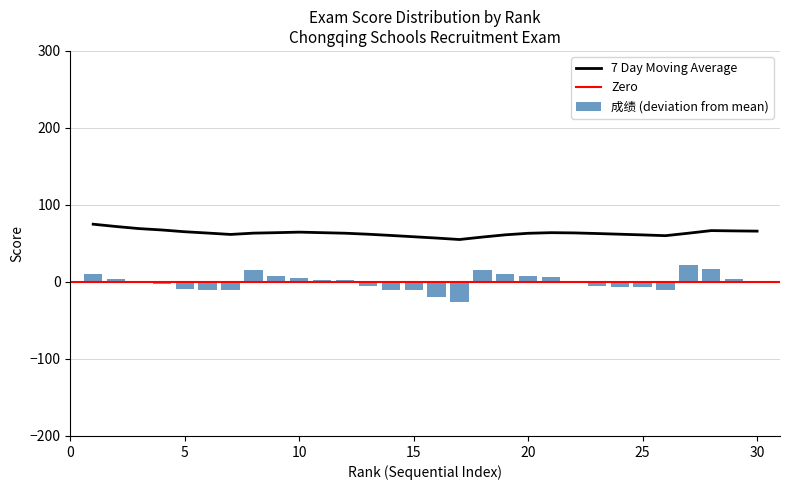

At how many categories does at least one series exceed 53?

30